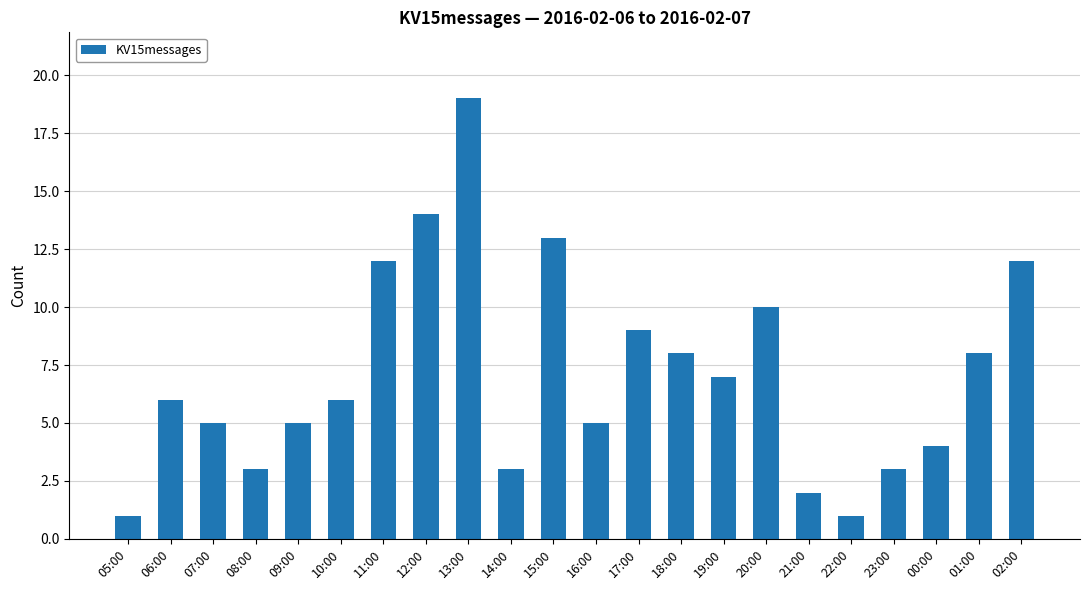

Reading left to right, what are all the values shown in this chart?

1	6	5	3	5	6	12	14	19	3	13	5	9	8	7	10	2	1	3	4	8	12